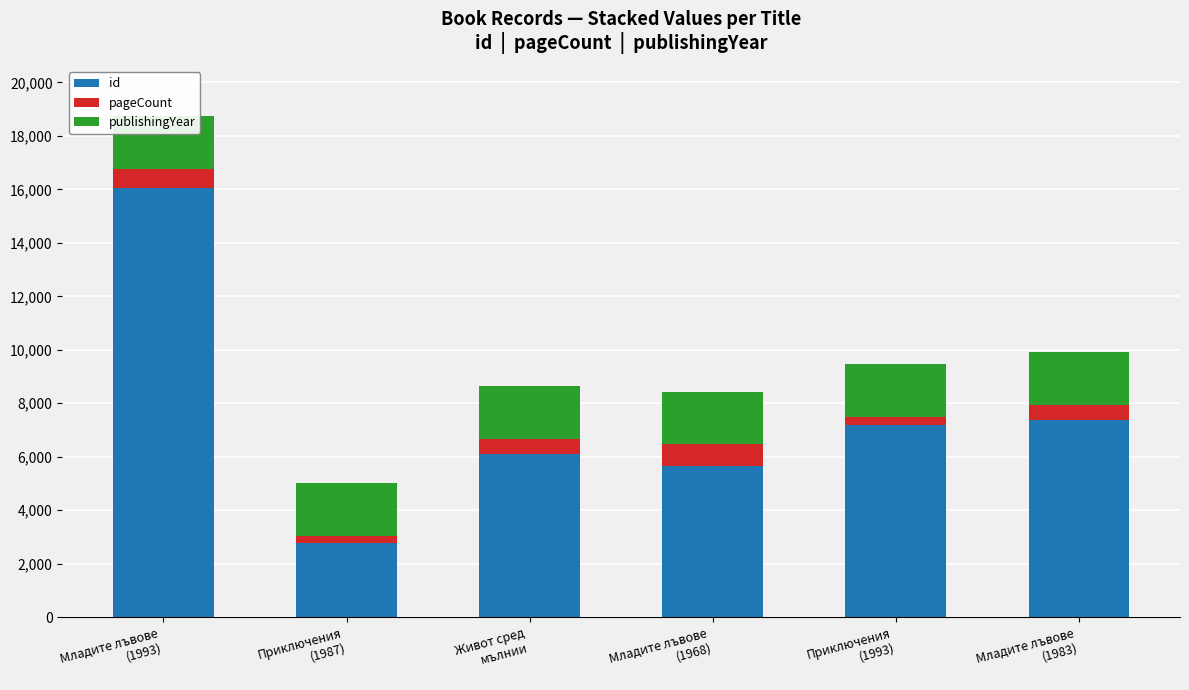

Is the value of pageCount at Приключения
(1987) greater than the value of id at Приключения
(1987)?

No